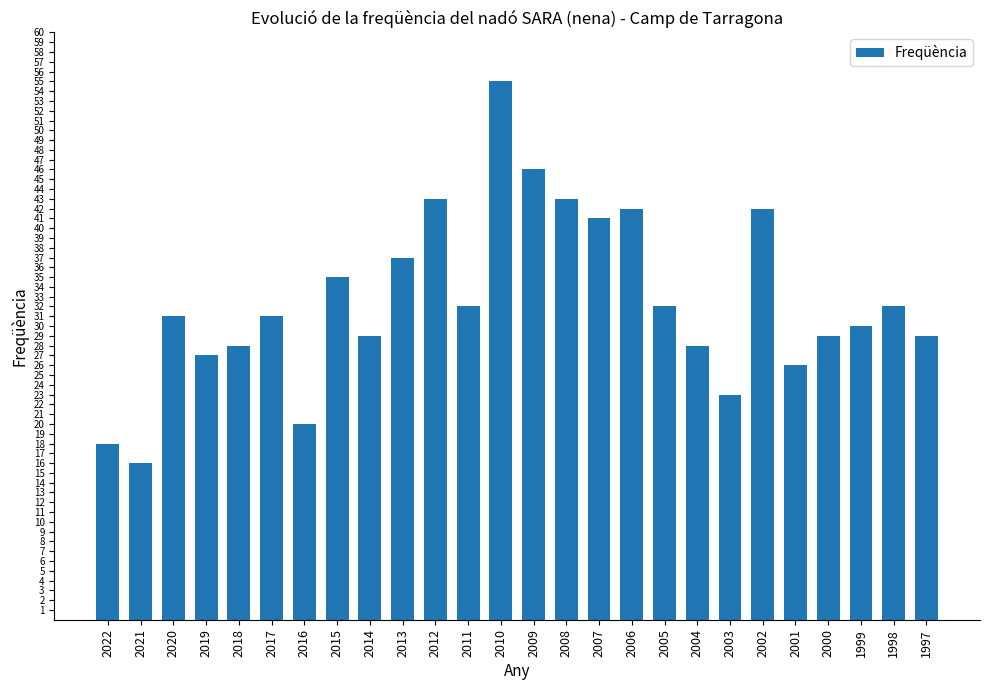

What is the value of the 16th bar from the left?

41